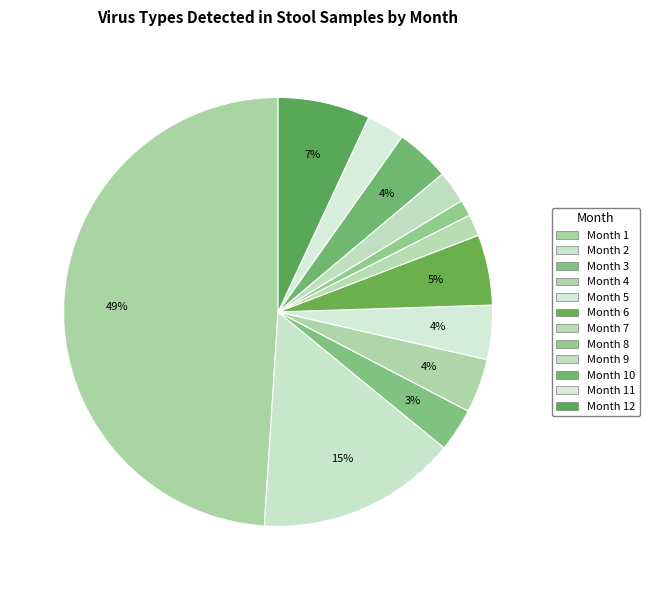

Which category has the biggest portion of the pie?

Month 1